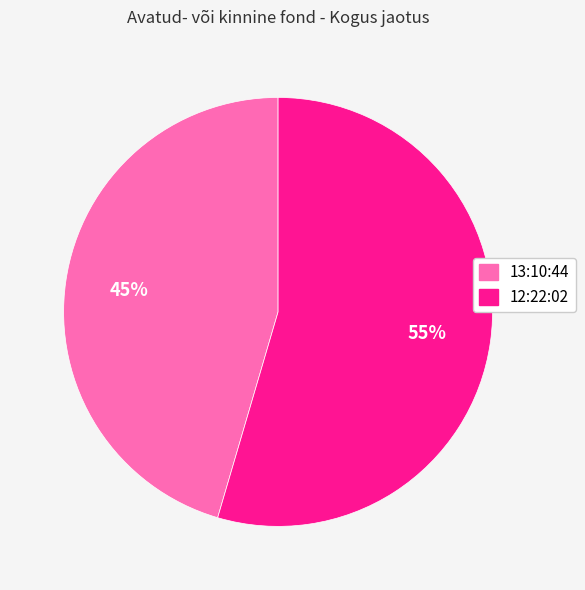

Is it true that 12:22:02 is 40% of the pie?

False